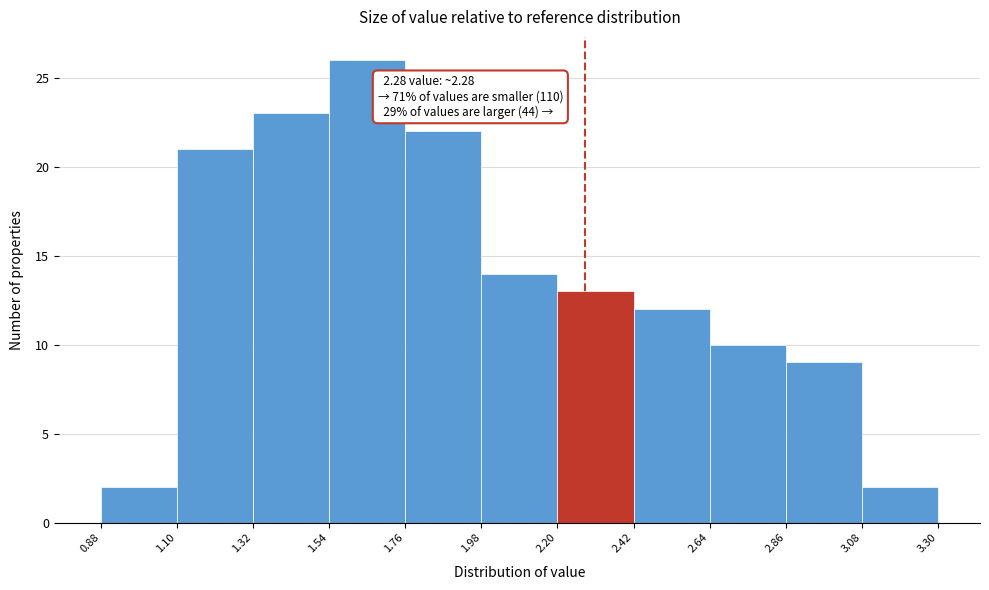

Which range on the x-axis has the tallest bar?

1.54 to 1.76